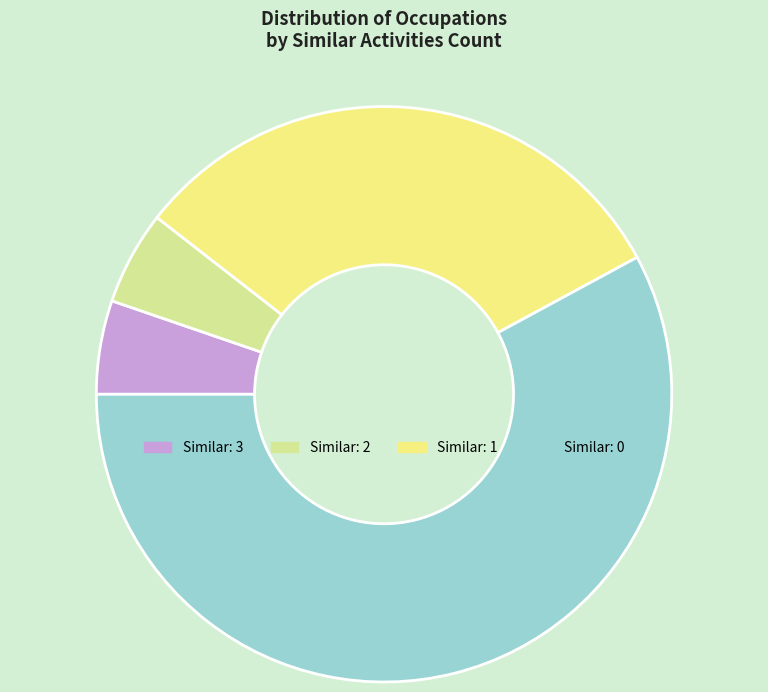

Which has a higher value, Similar: 3 or Similar: 0?

Similar: 0